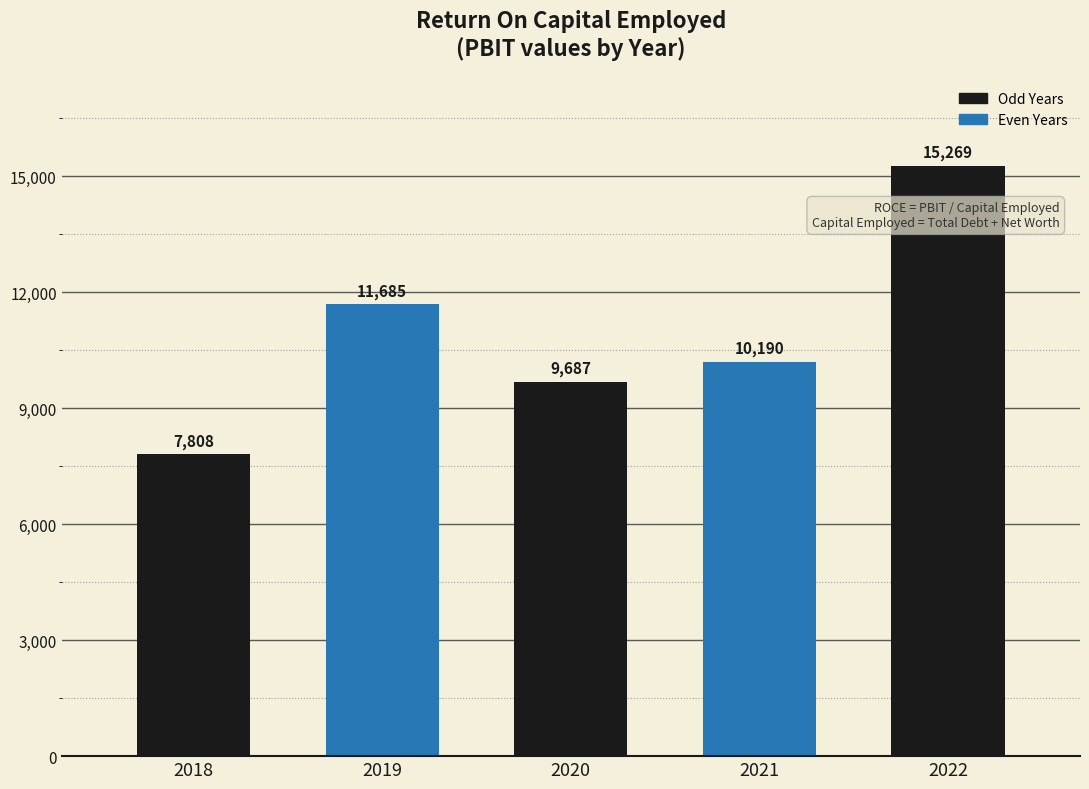

What is the ratio of the value at 2021 to the value at 2019?

0.9